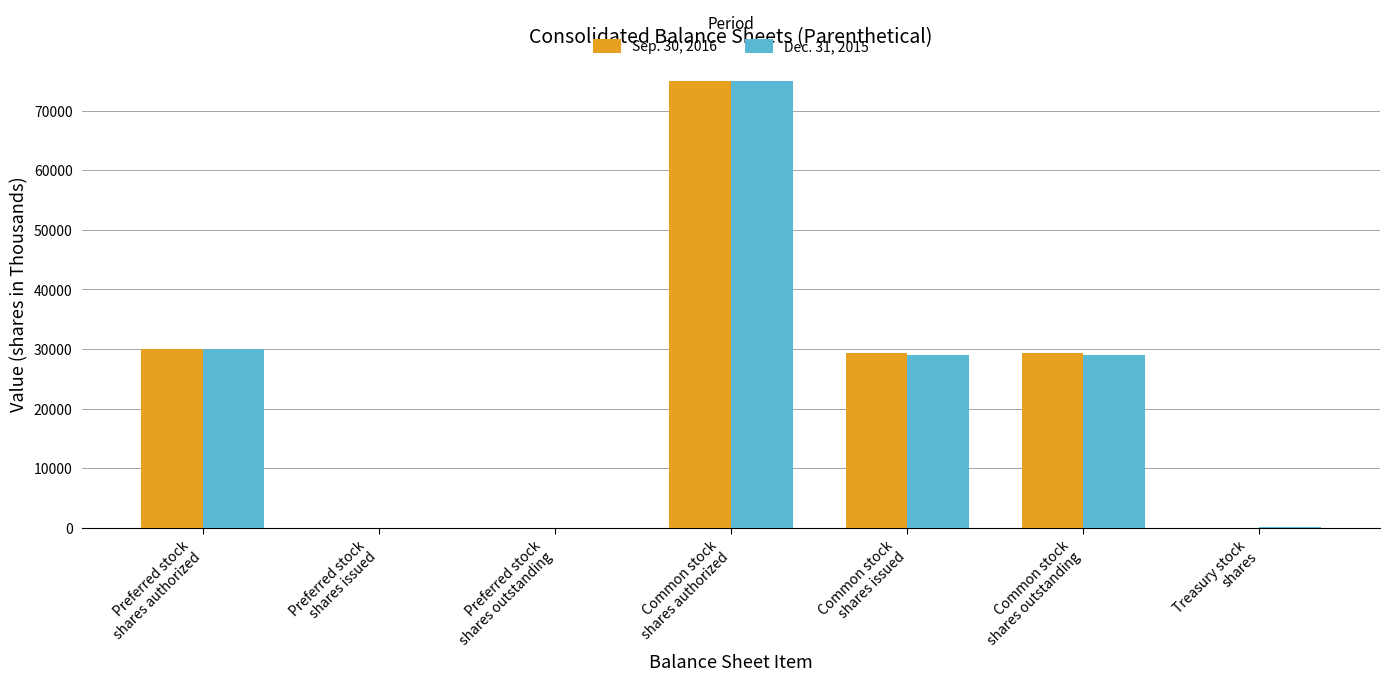

Which series changed the most between Common stock
shares authorized and Common stock
shares outstanding?

Dec. 31, 2015